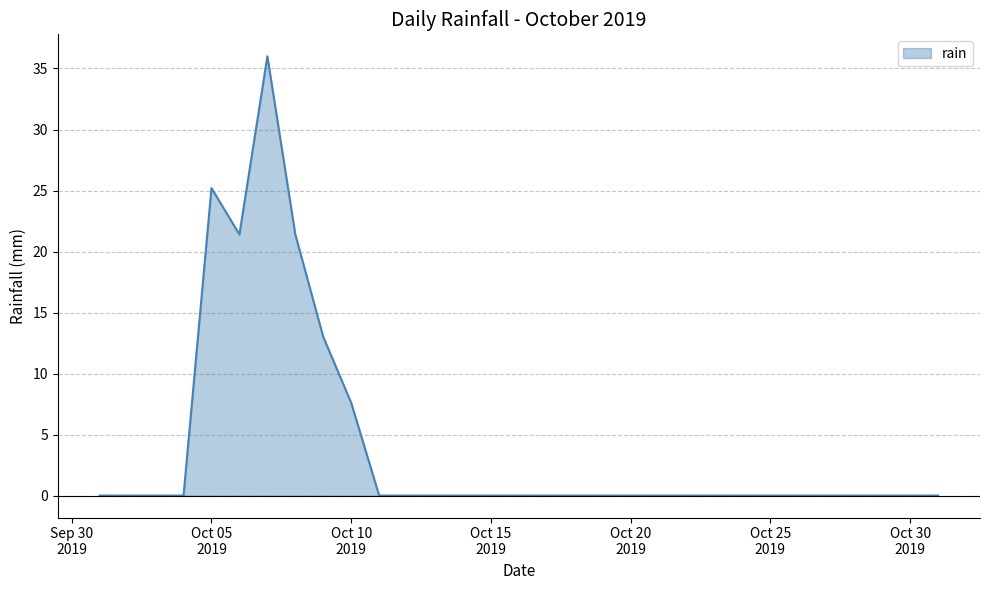

What is the maximum value shown in the chart?

36.0